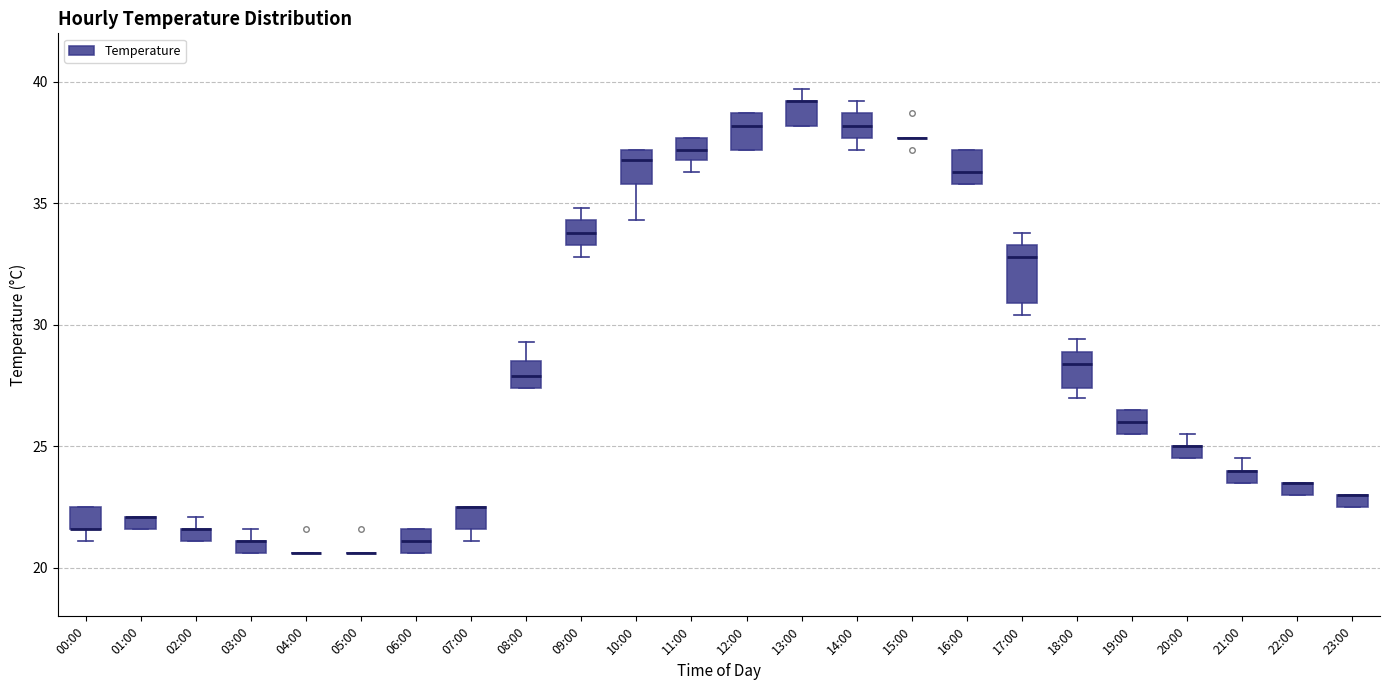

Comparing the boxes themselves (not the whiskers), which one is the tallest?

17:00